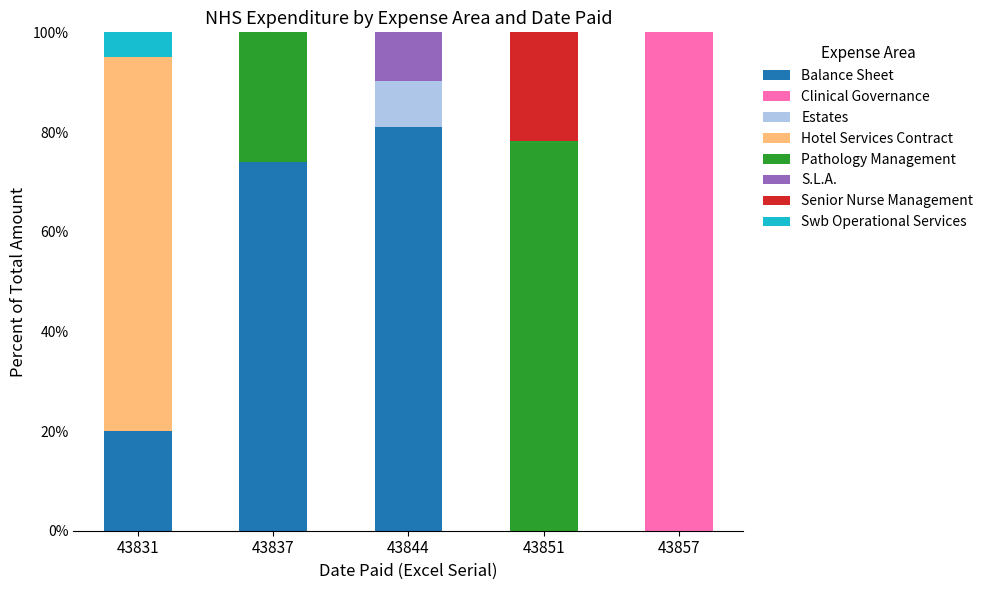

Are the bars grouped side by side (vs. stacked)?

No